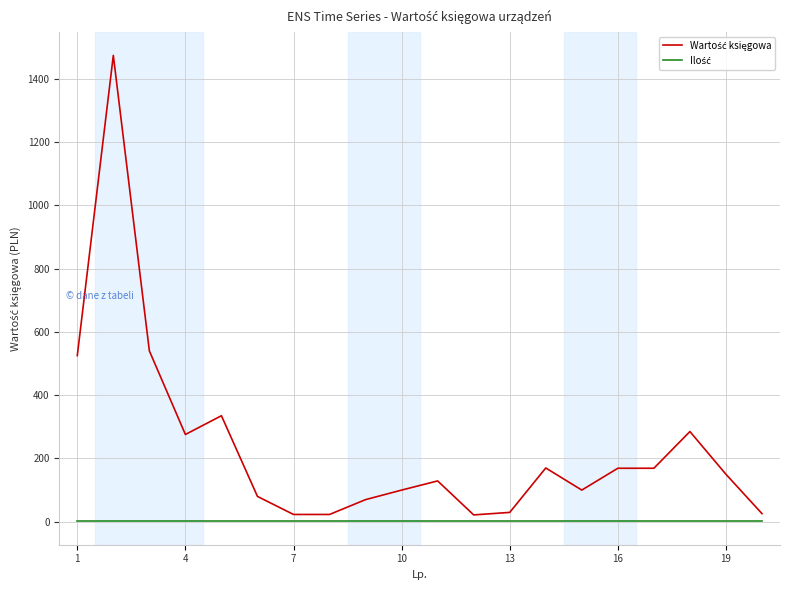

True or false: Ilość has more than 2 points higher than both neighbors.

False